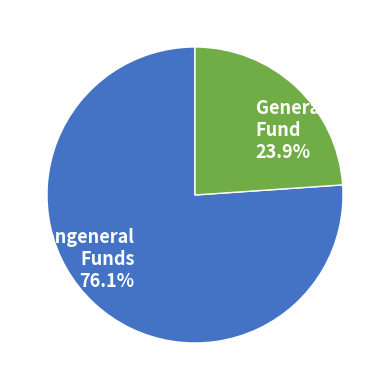

To the nearest percent, what is the difference between the largest and smallest slice percentages?

52%